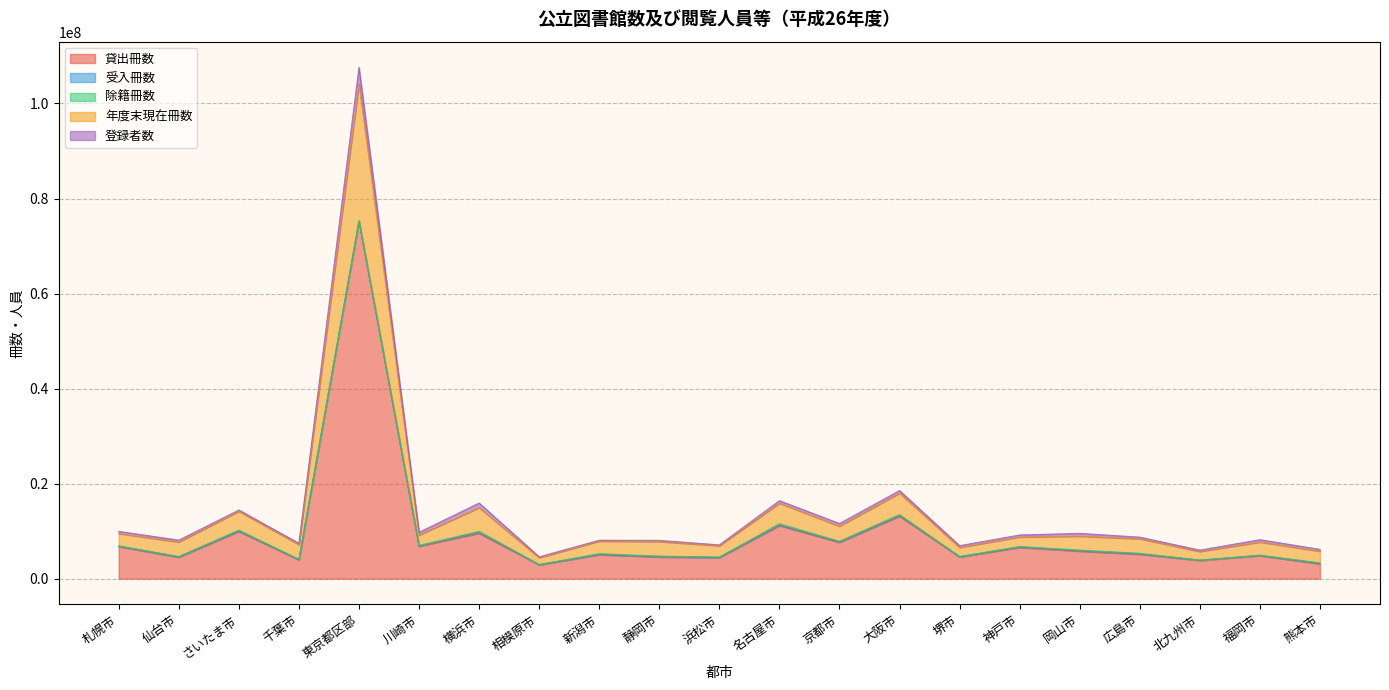

Does the chart have visible grid lines?

Yes